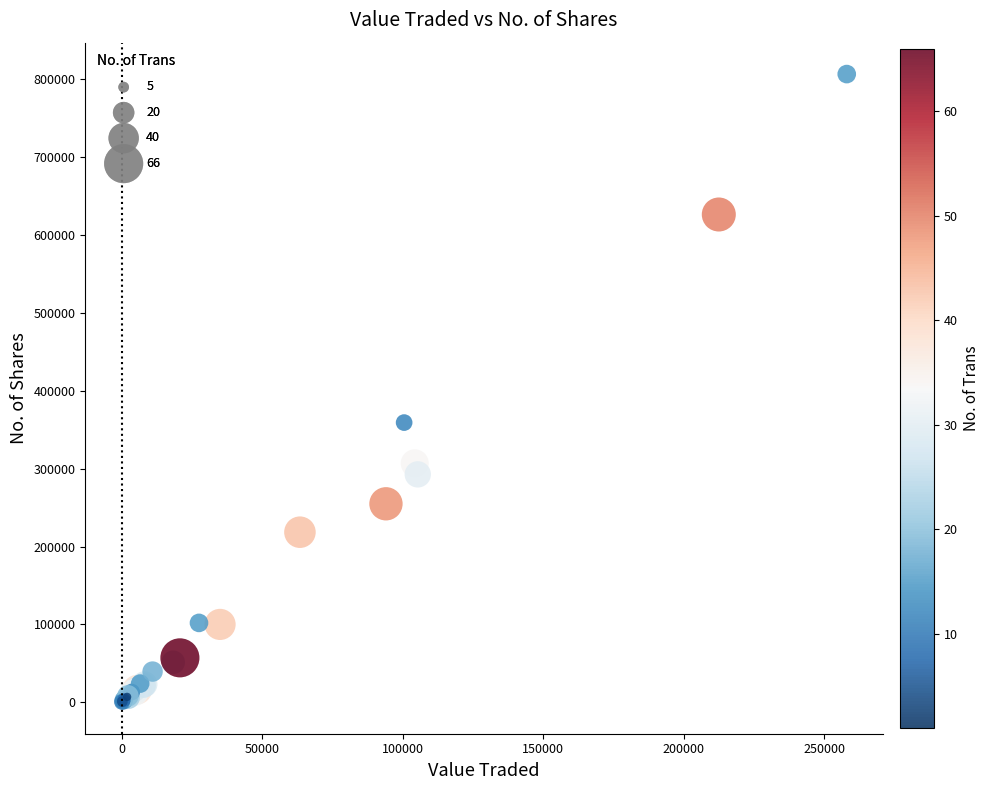

What Y value in the scatter plot is closest to 403183?

359062